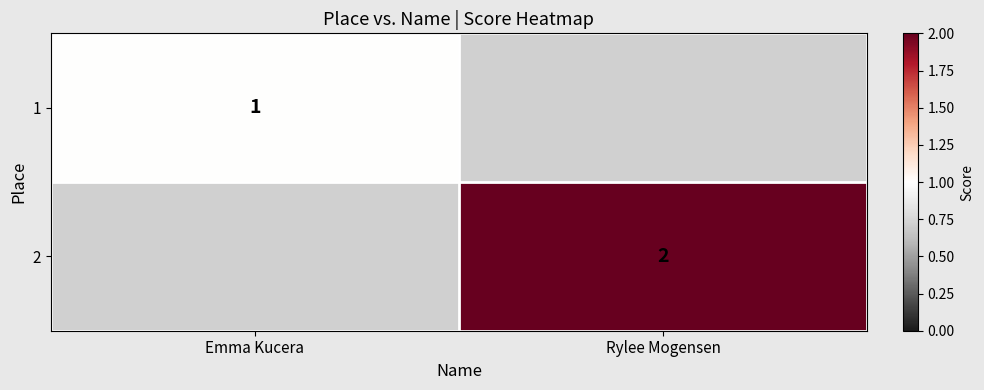

Between Rylee Mogensen and Emma Kucera, which is larger?

Emma Kucera